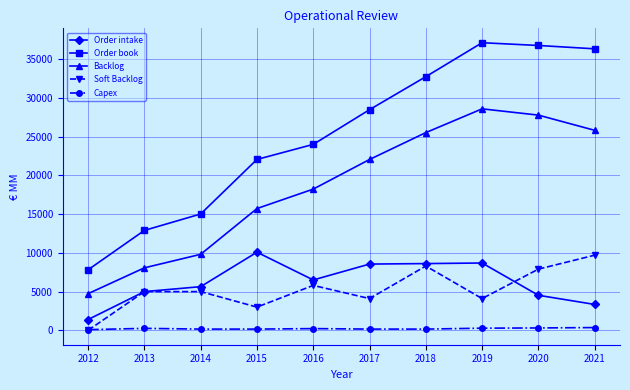

Where is Order book nearest to the value 22472?

2015